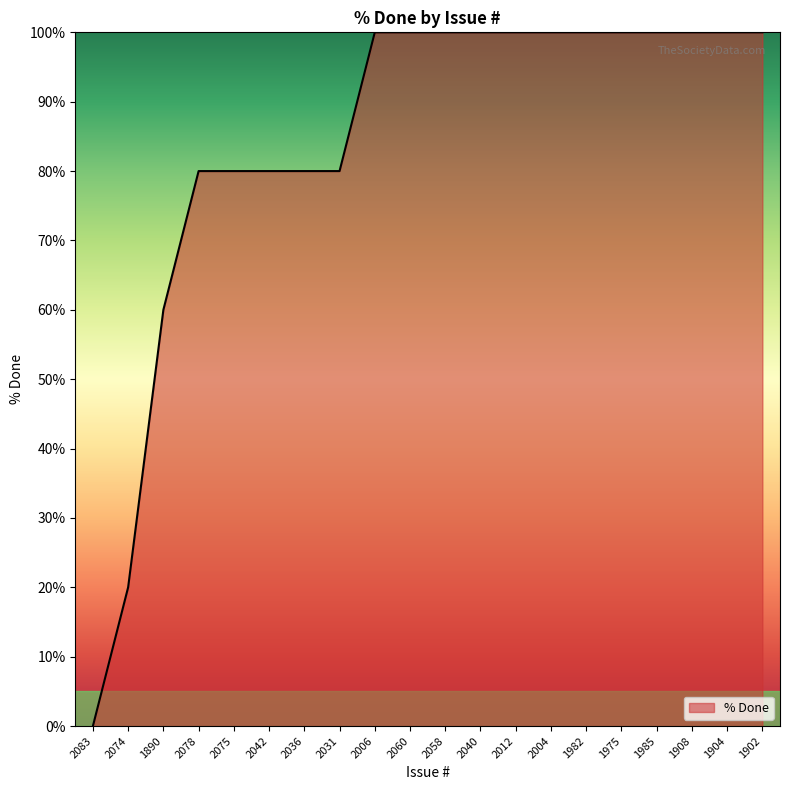

What position from the right is 2074?

19